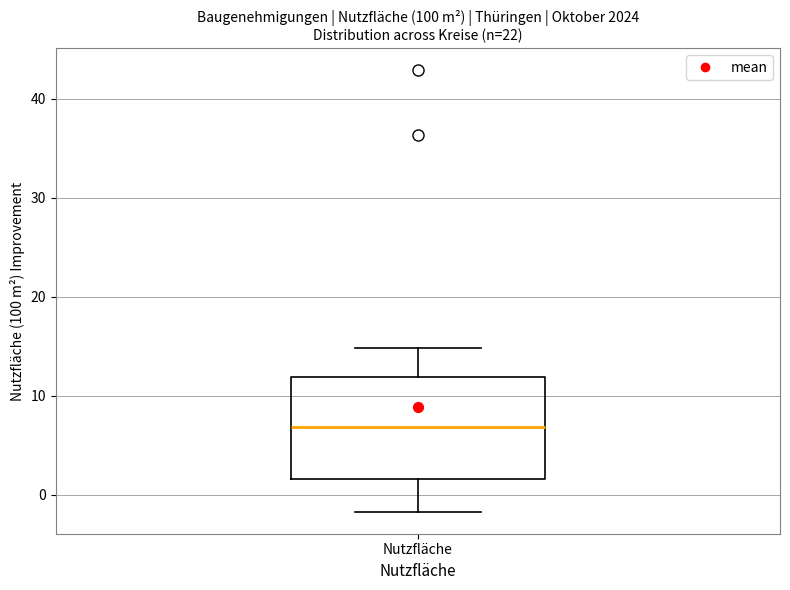

Read this box plot against the y-axis: the position of the median line, the range covered by the box, and the ends of both whiskers. The values are not printed on the chart, so give them approximately, as read against the axis.

median 7, box 2 to 12, whiskers -2 to 15